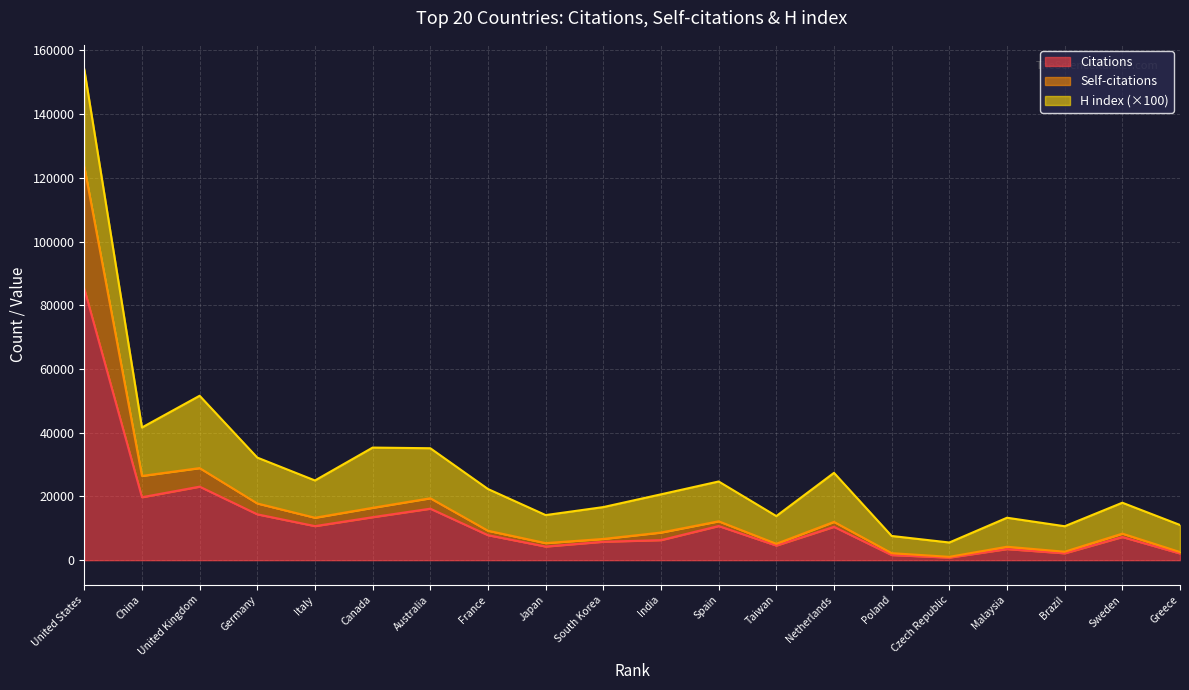

True or false: Self-citations and Citations cross at least once.

False